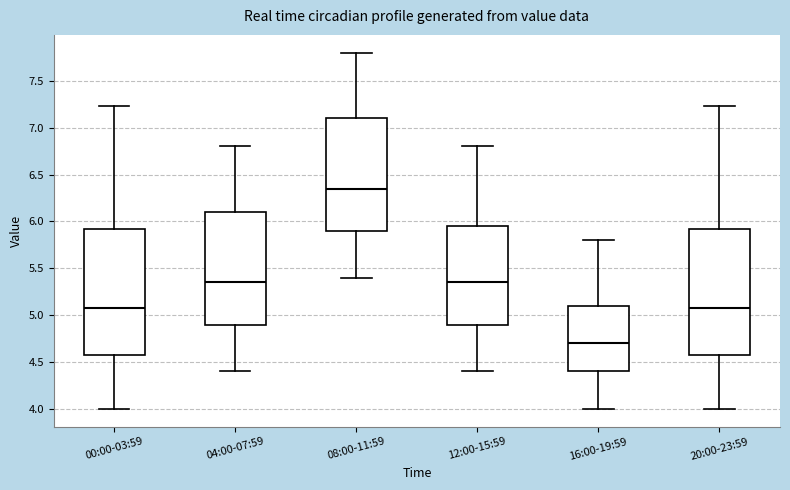

Reading left to right, transcribe this box plot: for each box, give where its median line is, the range the box spans, and where its two whiskers end, as read against the y-axis. The values are not printed on the chart, so give them approximately, as read against the axis.

00:00-03:59: median 5.10, box 4.55 to 5.90, whiskers 4.00 to 7.25
04:00-07:59: median 5.35, box 4.90 to 6.10, whiskers 4.40 to 6.80
08:00-11:59: median 6.35, box 5.90 to 7.10, whiskers 5.40 to 7.80
12:00-15:59: median 5.35, box 4.90 to 5.95, whiskers 4.40 to 6.80
16:00-19:59: median 4.70, box 4.40 to 5.10, whiskers 4.00 to 5.80
20:00-23:59: median 5.10, box 4.55 to 5.90, whiskers 4.00 to 7.25